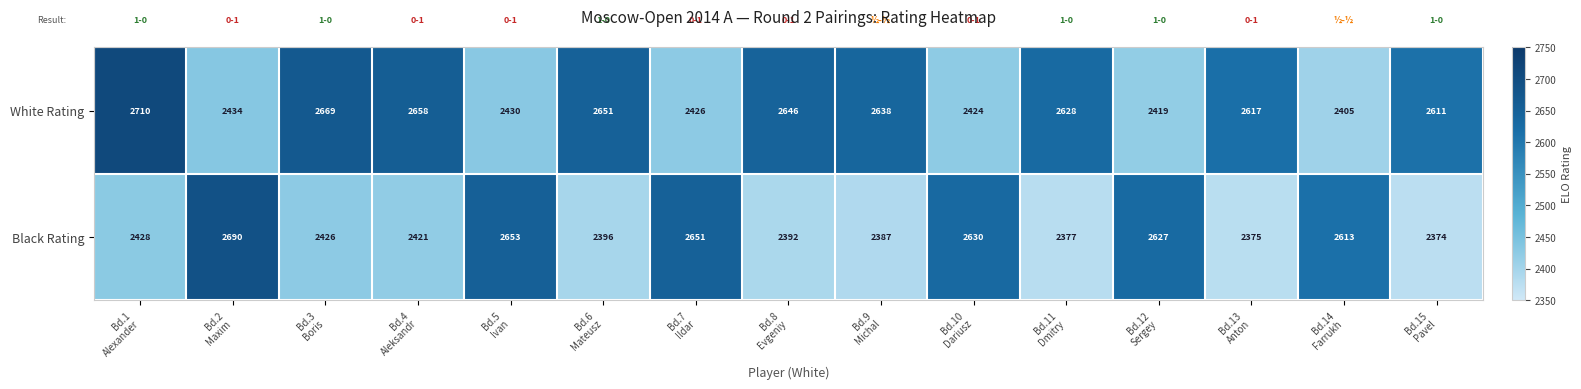

Which series has the largest total across all categories?

White Rating